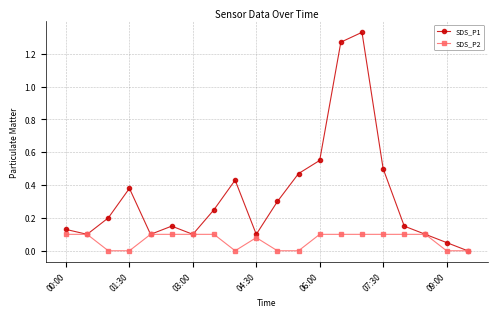

True or false: SDS_P1 has more than 0 points higher than both neighbors.

True